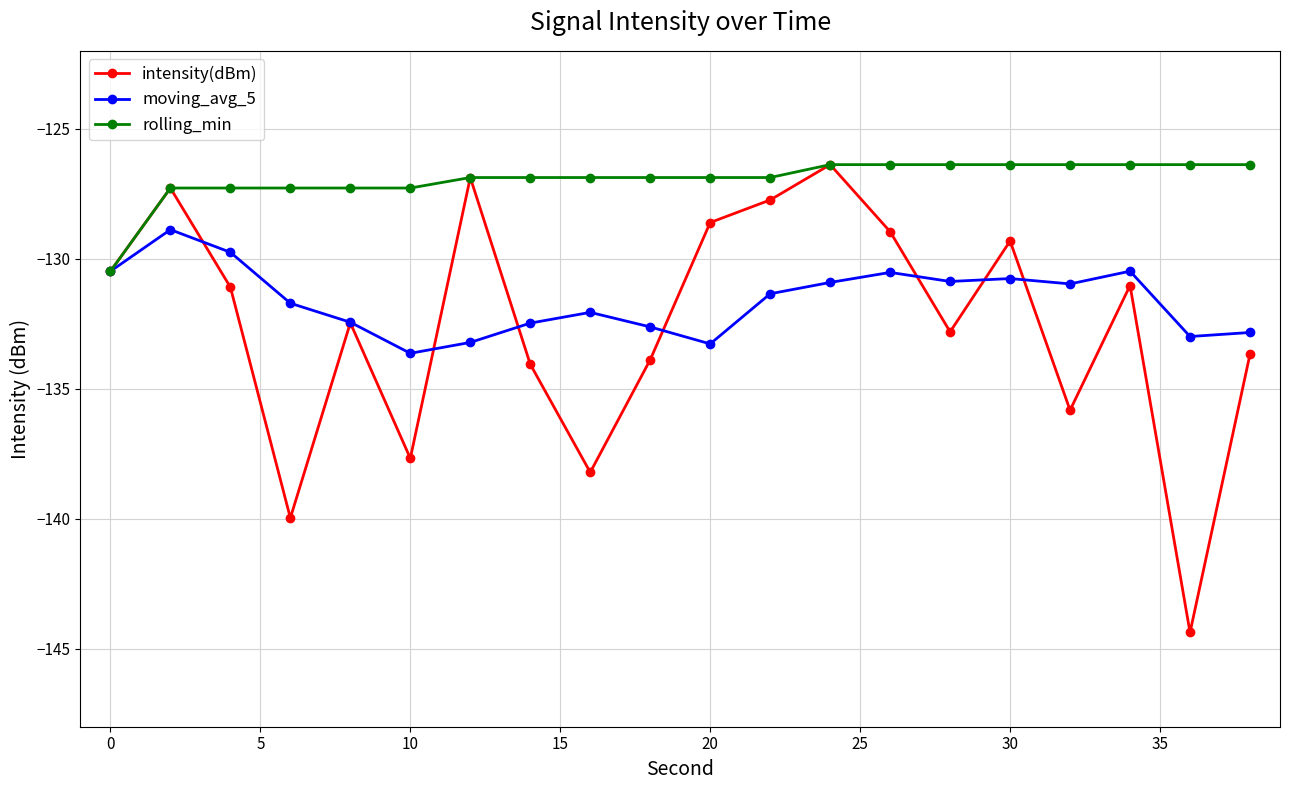

What is the smallest value displayed?

-144.4